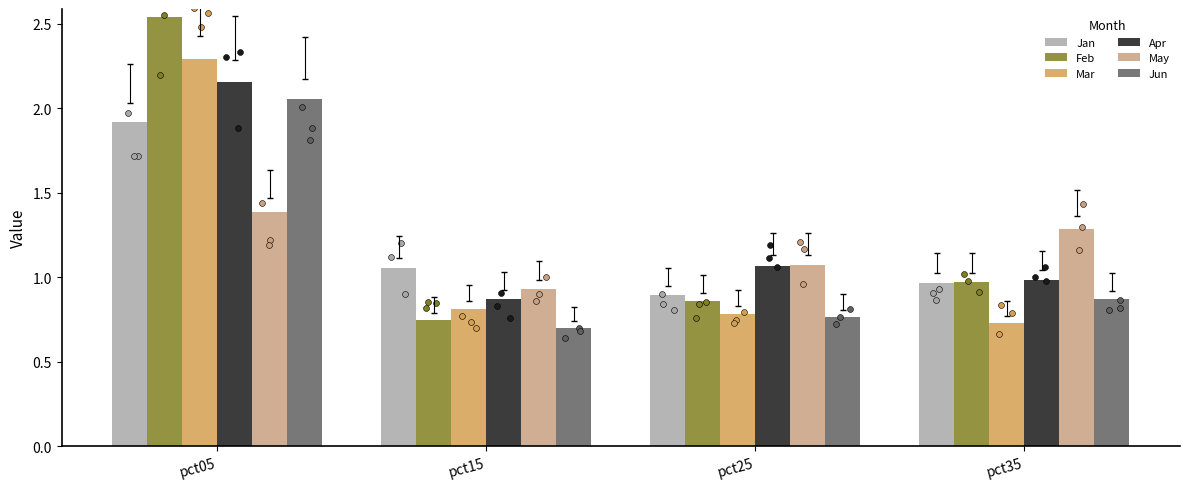

What are all the series names shown in the legend?

Jan, Feb, Mar, Apr, May, Jun